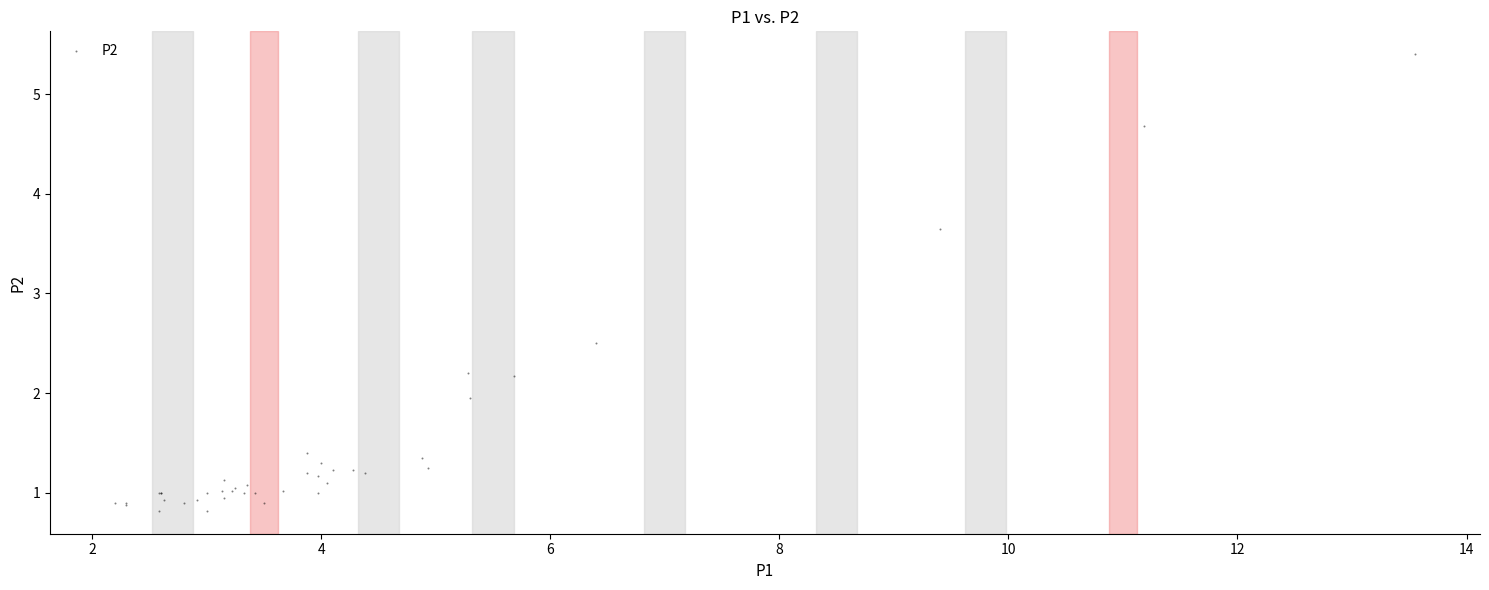

What Y value in the scatter plot is closest to 3?

2.5